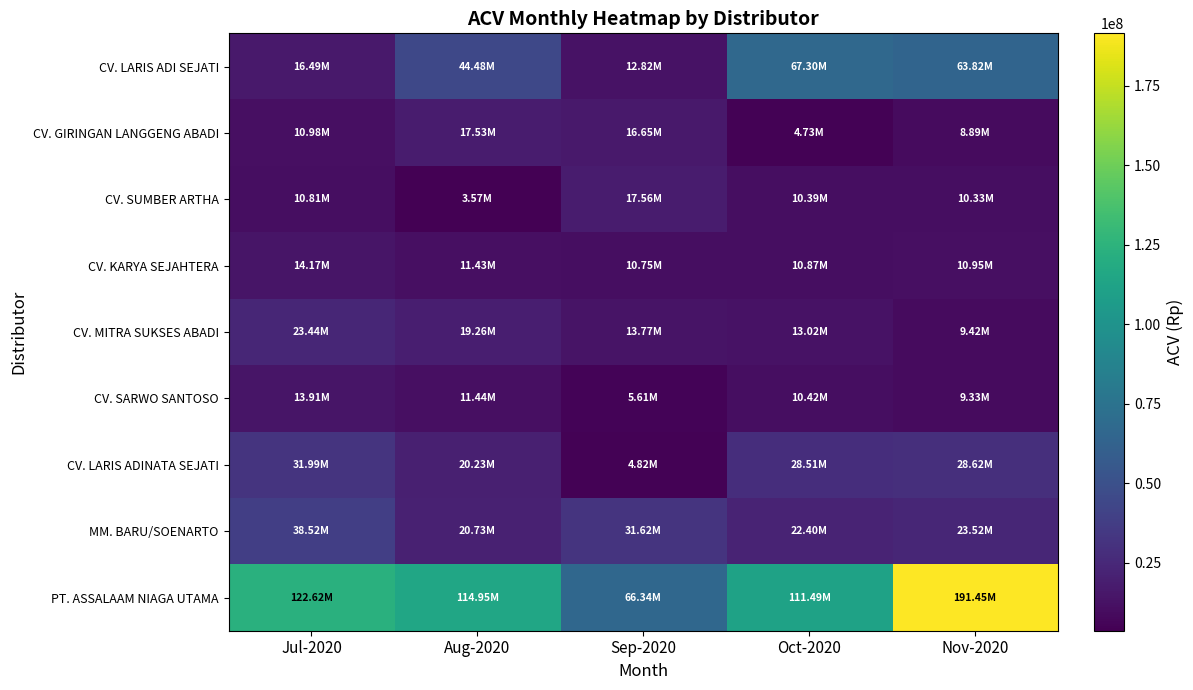

What is the smallest value displayed?

3570075